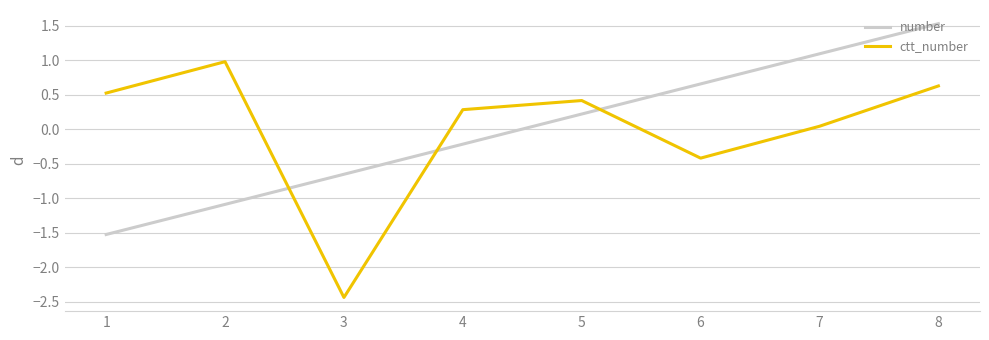

Which series changed the most between 4 and 5?

number